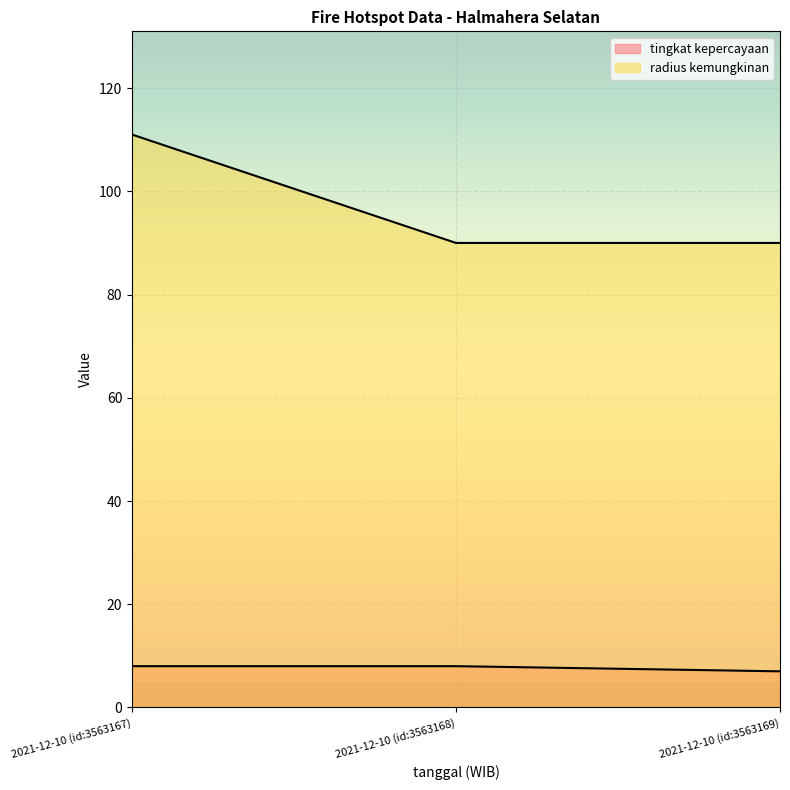

At which label is tingkat kepercayaan closest to 7?

2021-12-10 (id:3563169)